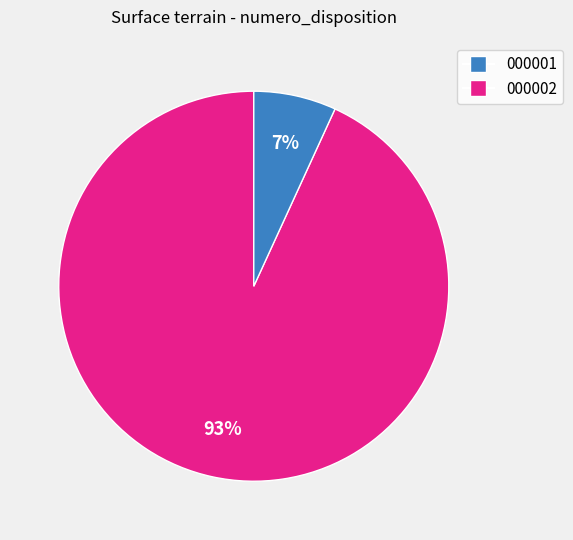

Is there any slice that represents more than half of the pie?

Yes